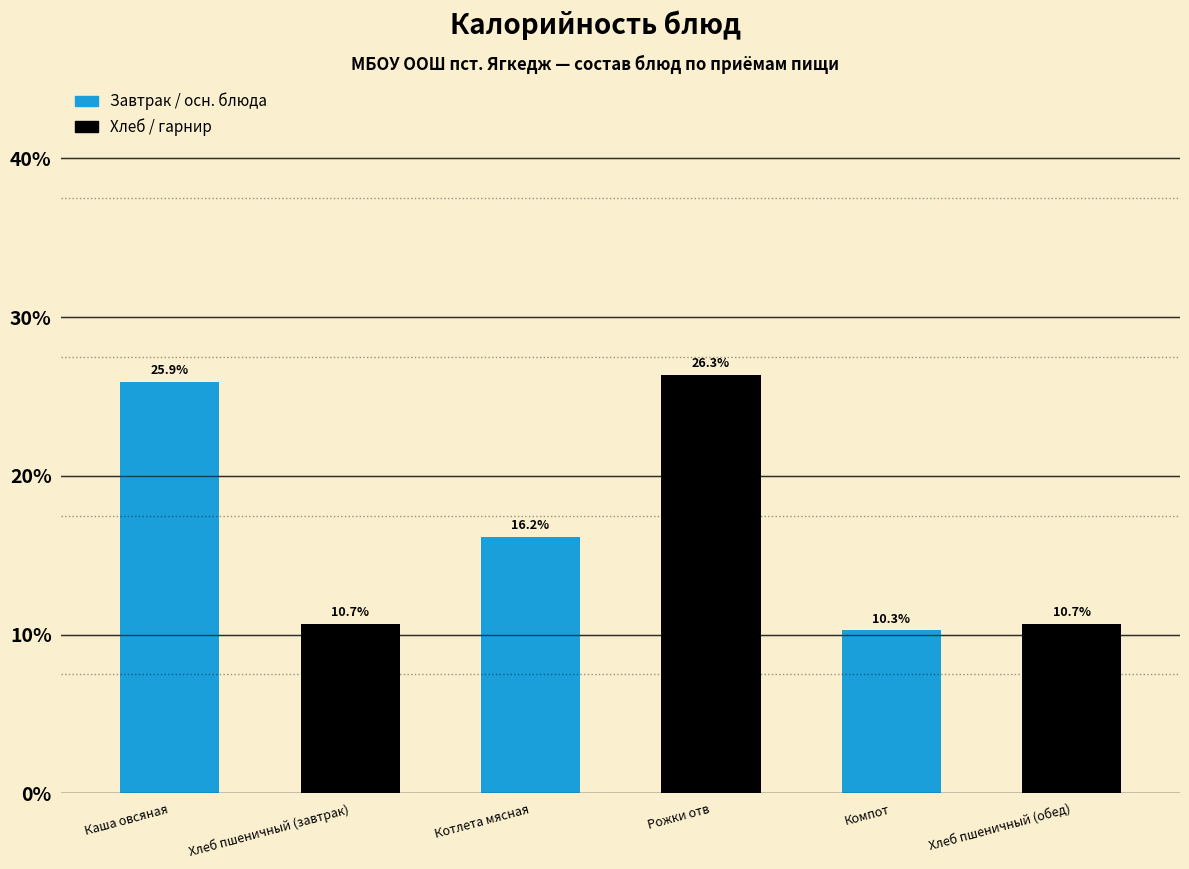

Reading left to right, list all the values displayed in this chart.

25.9	10.7	16.2	26.3	10.3	10.7